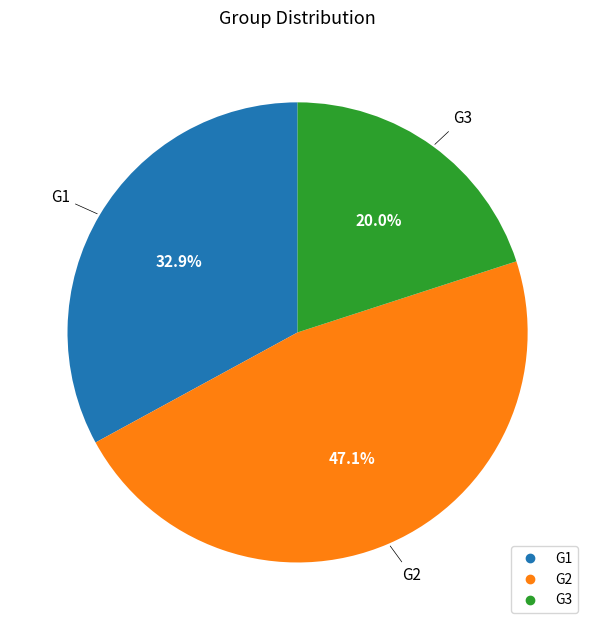

Between G1 and G3, which is larger?

G1